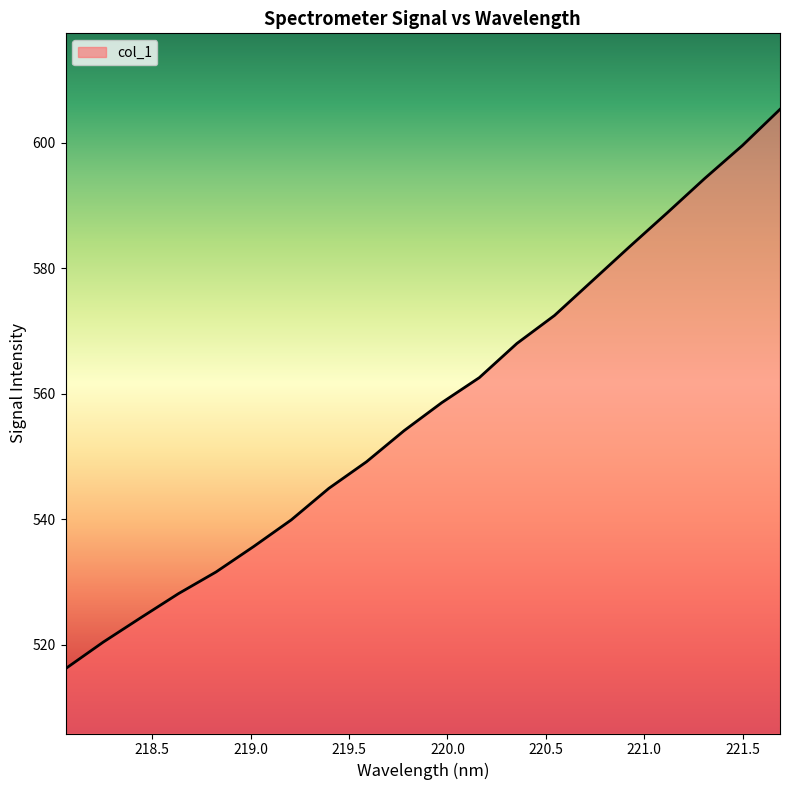

What is the difference between the maximum and minimum values?

89.1